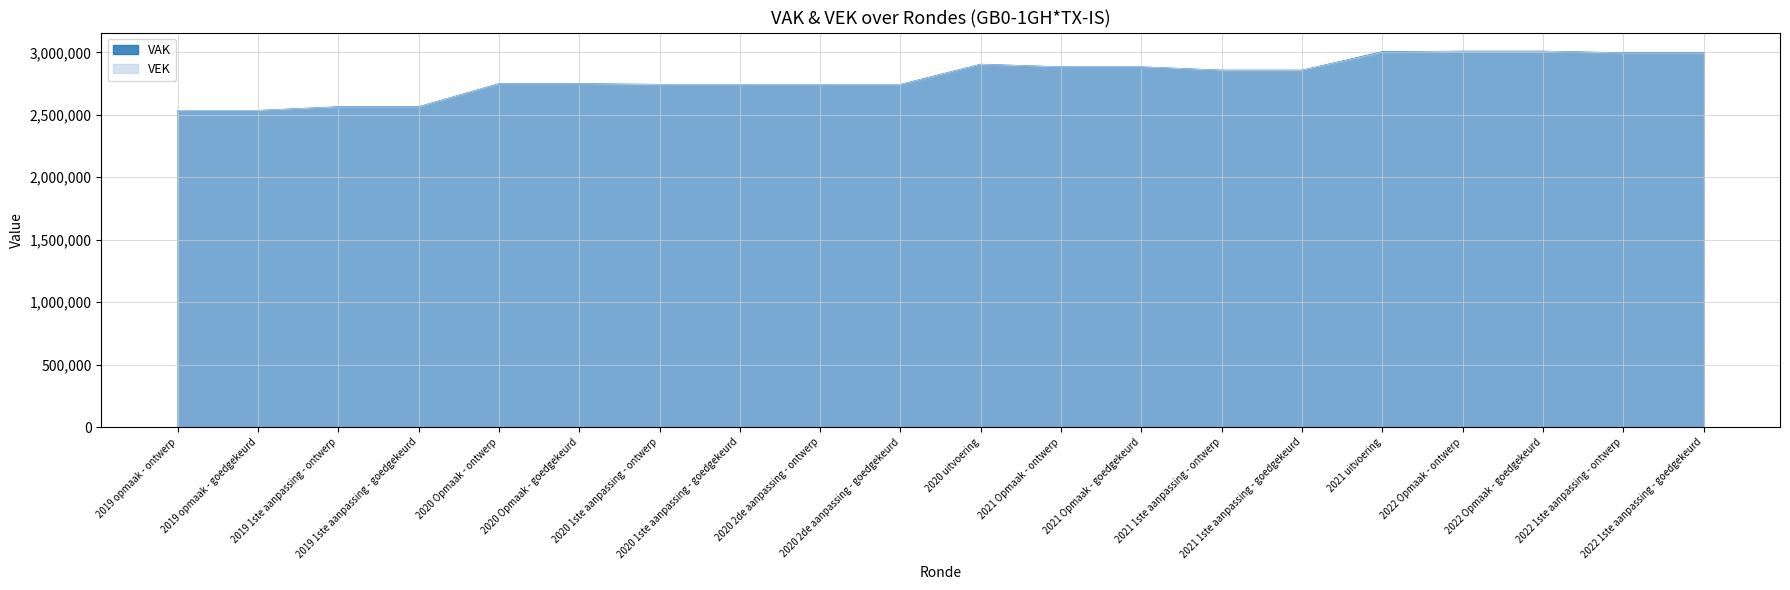

What are all the series names shown in the legend?

VAK, VEK